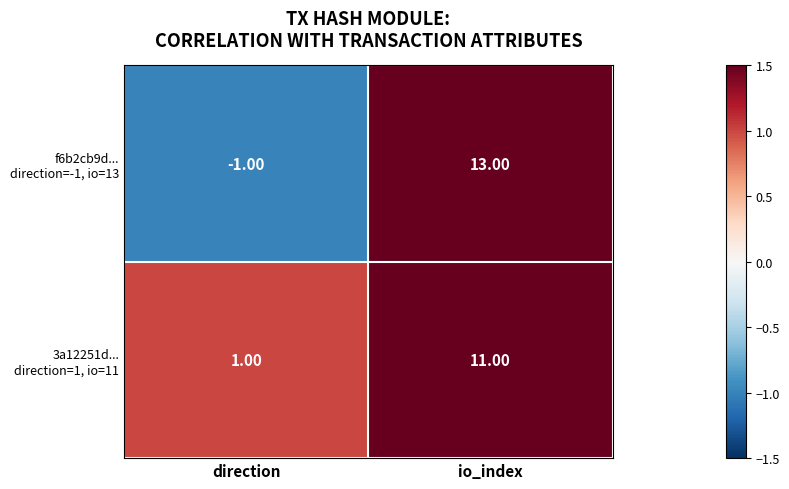

Which label corresponds to the smallest value in the chart?

direction